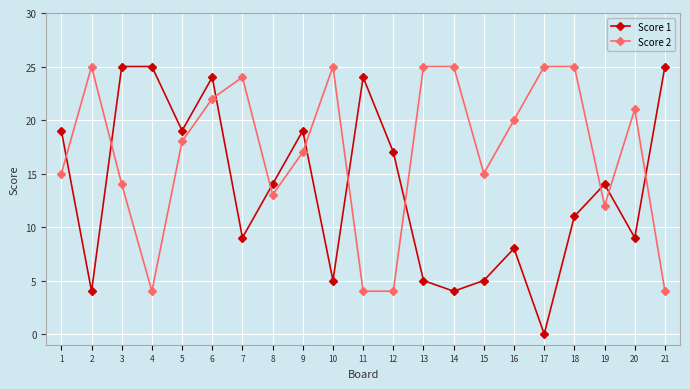

Which series has the largest range (max minus min)?

Score 1